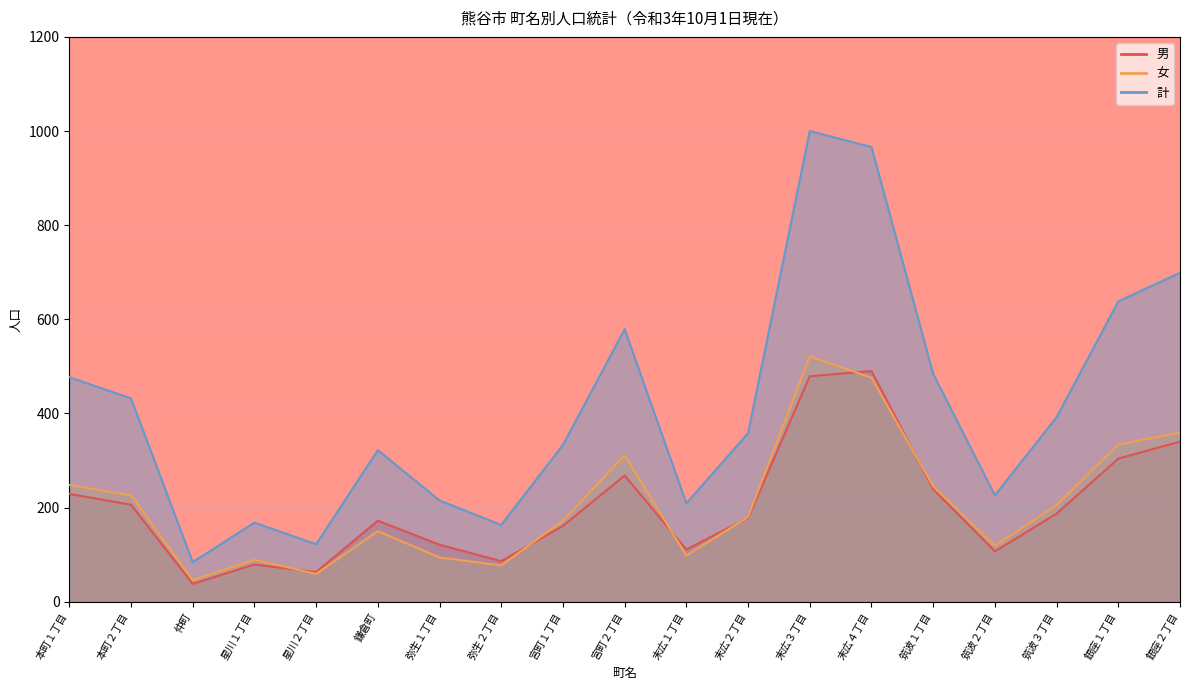

At 末広２丁目, list the series in order from smallest to largest.

男, 女, 計